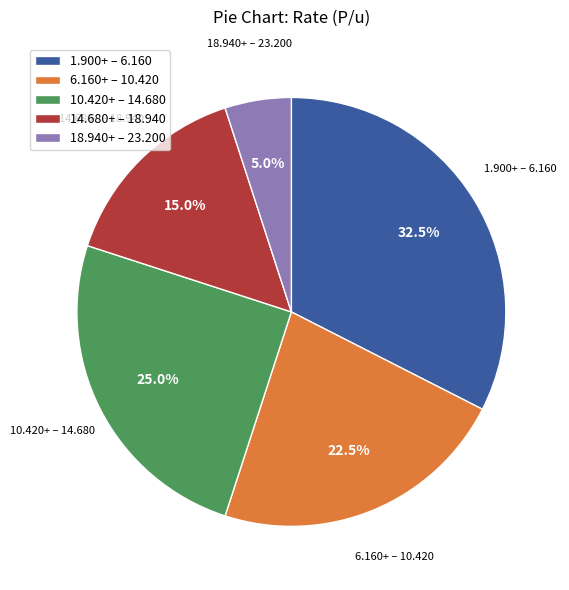

What percentage do 1.900+ – 6.160 and 10.420+ – 14.680 together represent?

57.5%